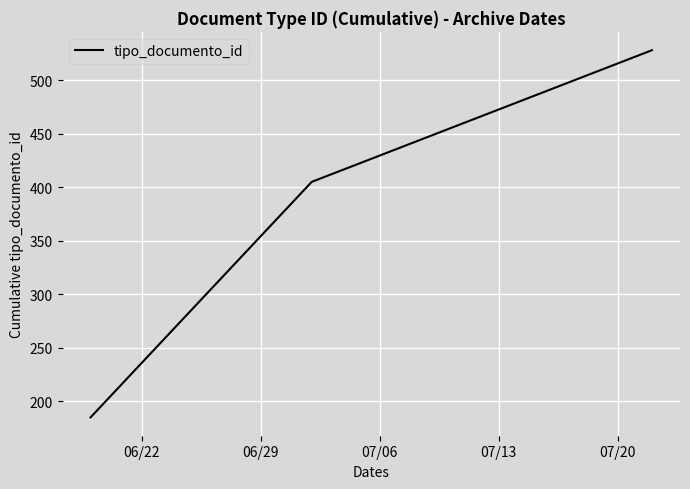

What is the maximum value shown in the chart?

528